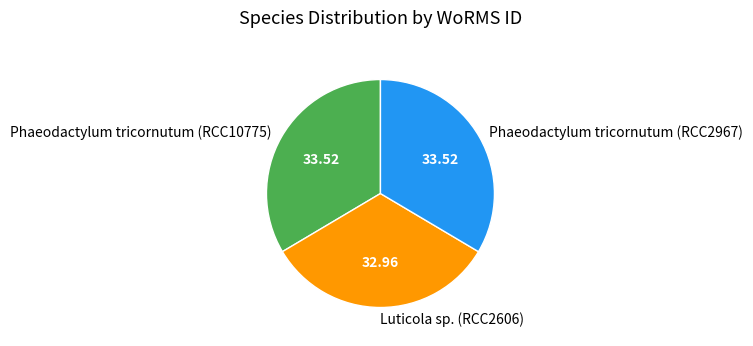

Combined, do Luticola sp. (RCC2606) and Phaeodactylum tricornutum (RCC10775) account for over 50%?

Yes